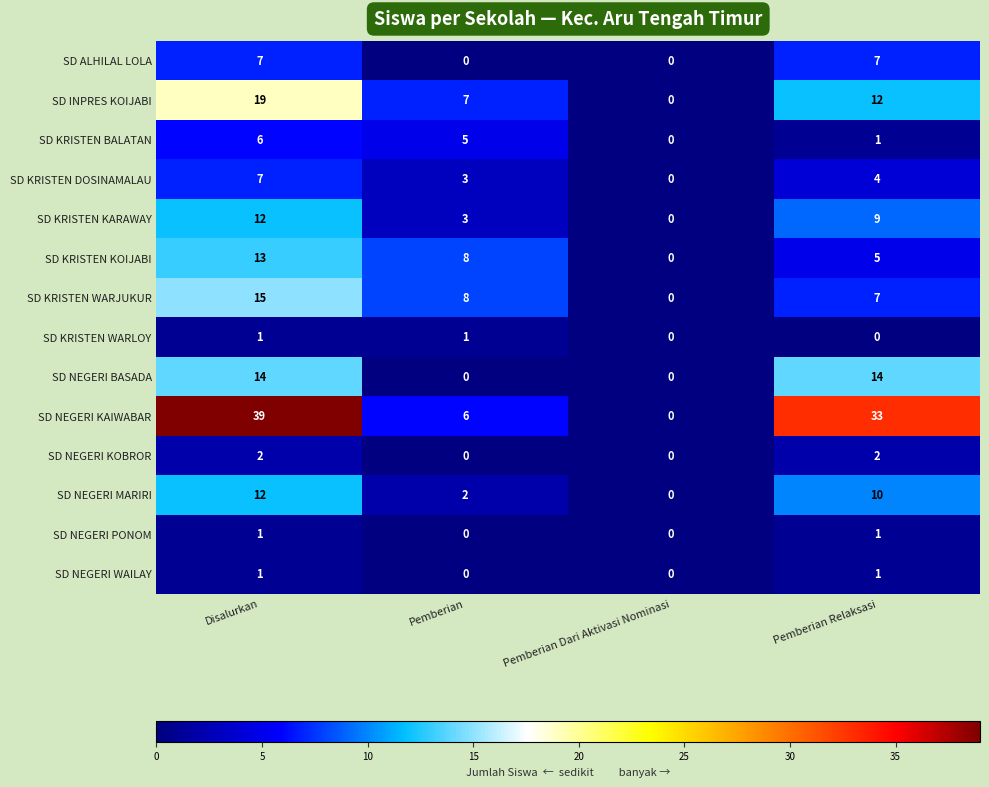

How many SD NEGERI WAILAY values are between 0 and 1?

4